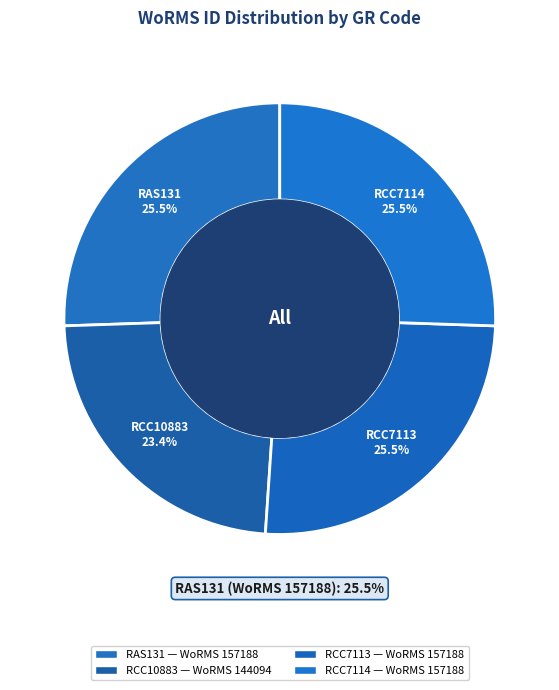

What is the largest slice in the pie chart?

RAS131